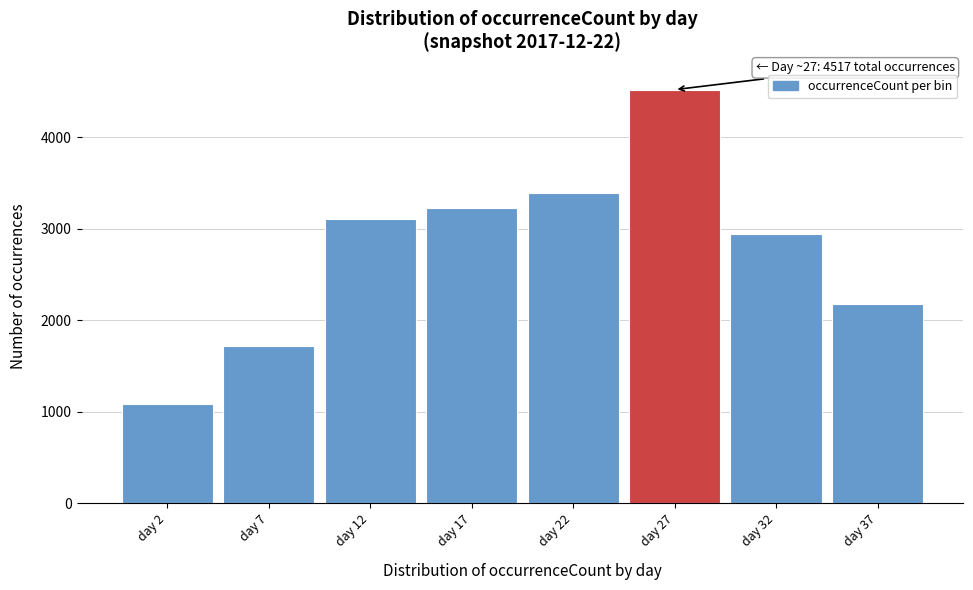

Reading left to right, transcribe all the data shown in this chart.

day 2=1080	day 7=1714	day 12=3108	day 17=3228	day 22=3386	day 27=4517	day 32=2943	day 37=2177